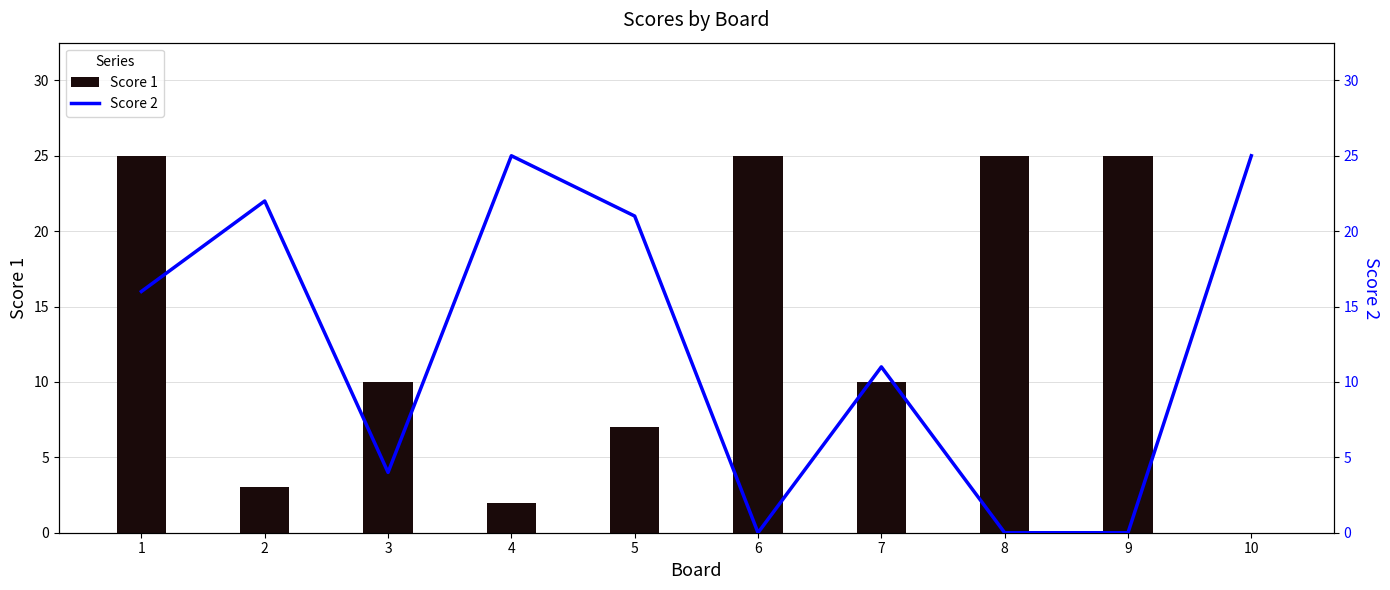

Does the chart contain any negative values?

No